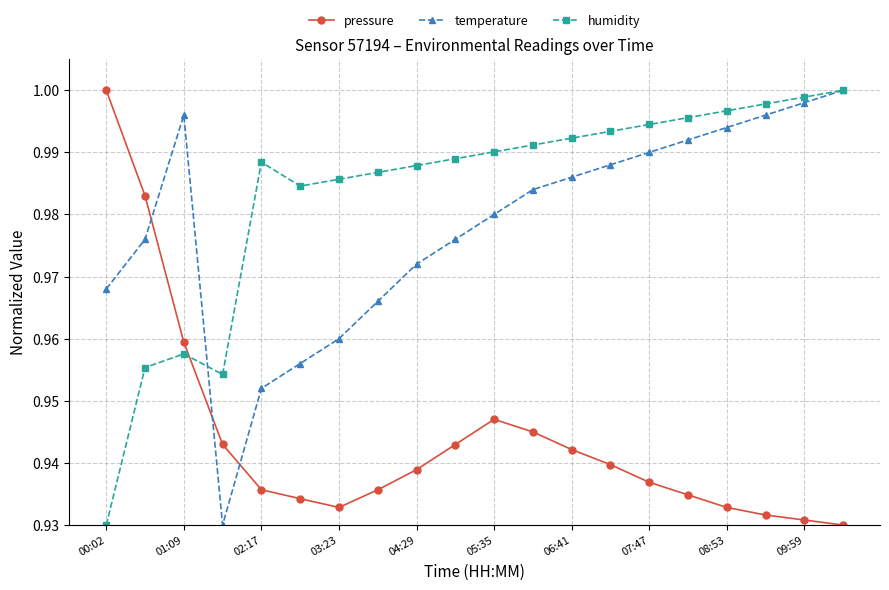

At how many categories does at least one series exceed 0?

20